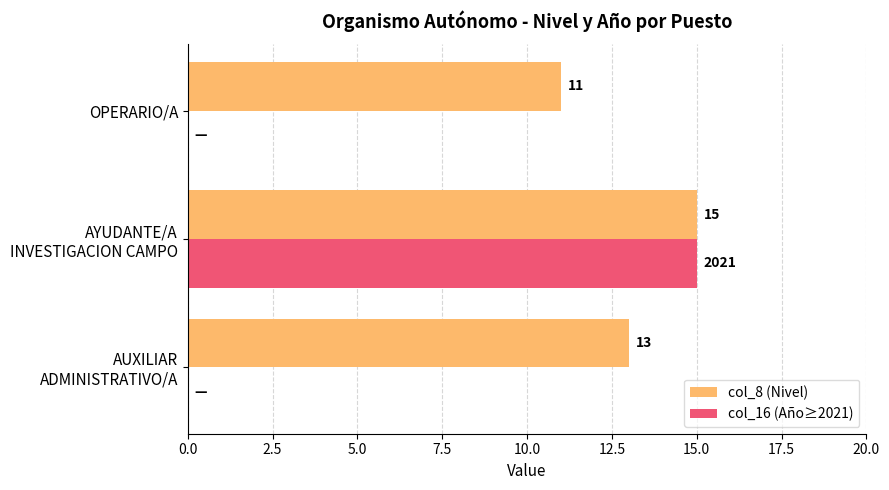

The col_8 (Nivel) series shows 11 at OPERARIO/A. True or false?

True